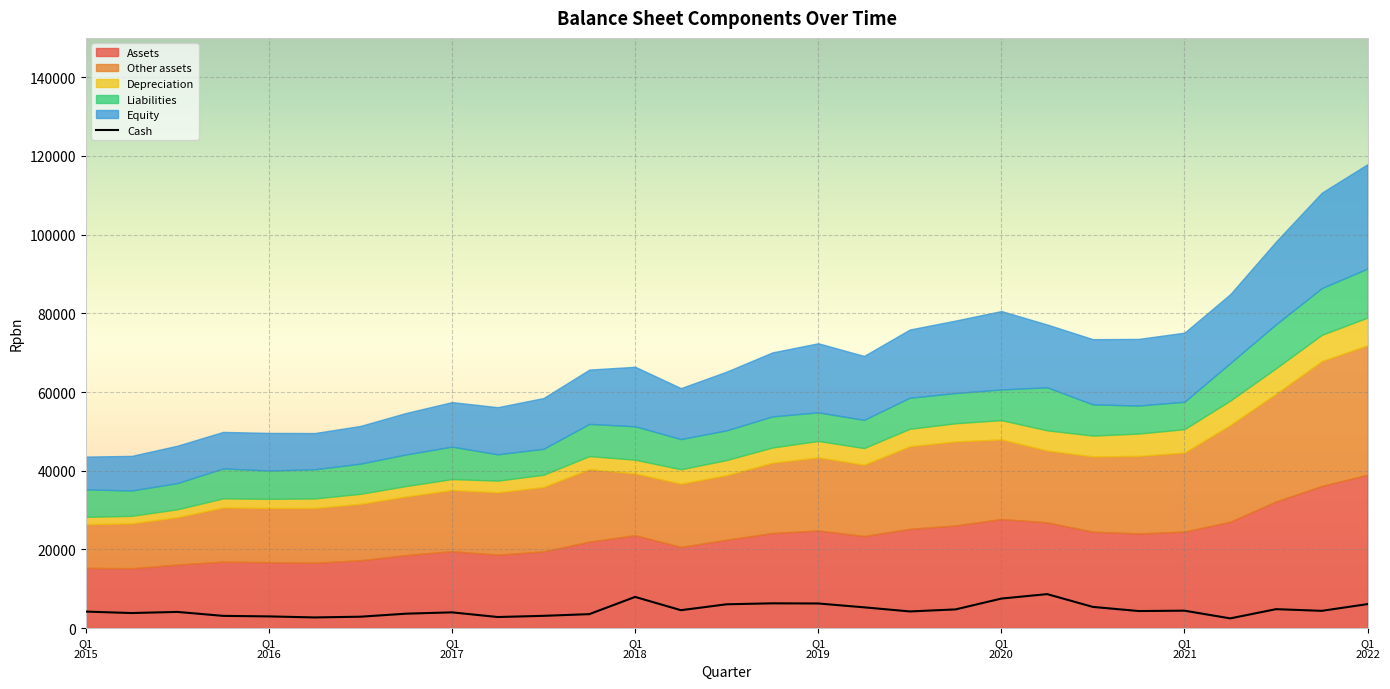

How many values are below 4341?

14